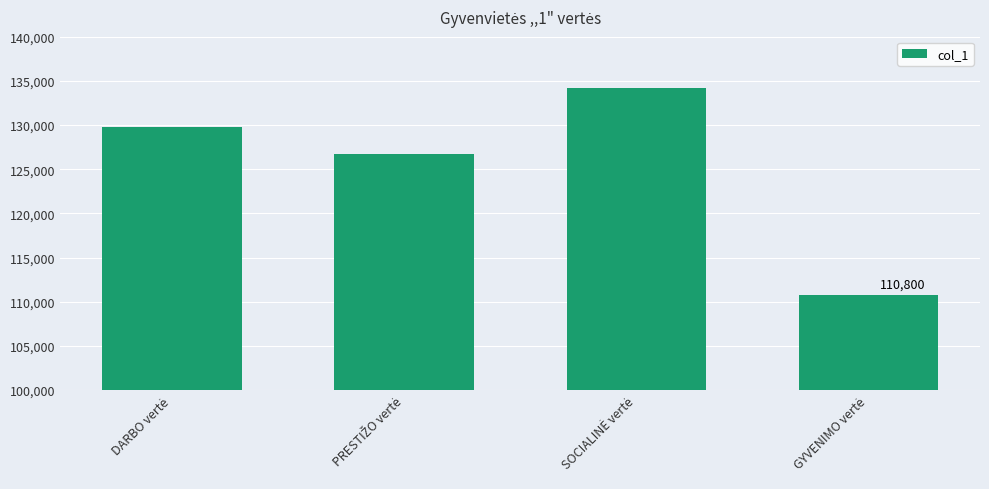

What is the maximum value shown in the chart?

134200